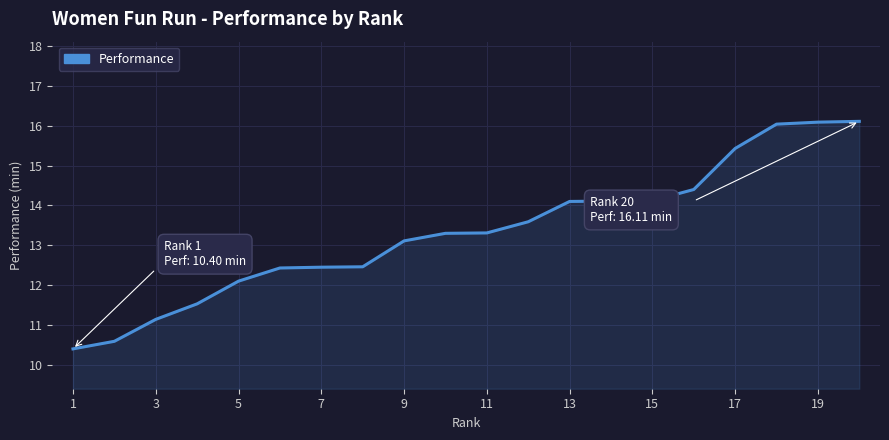

What is the minimum value shown in the chart?

10.4